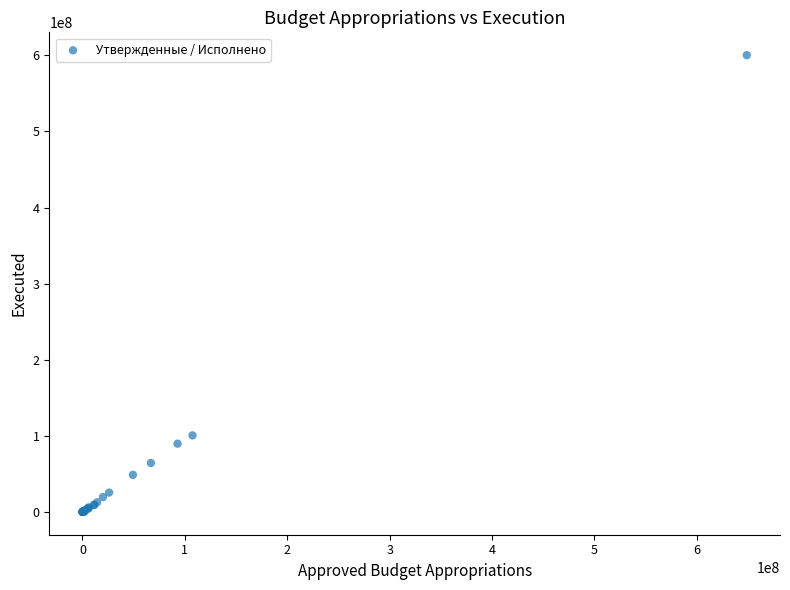

What Y value in the scatter plot is closest to 300149454?

100531965.2